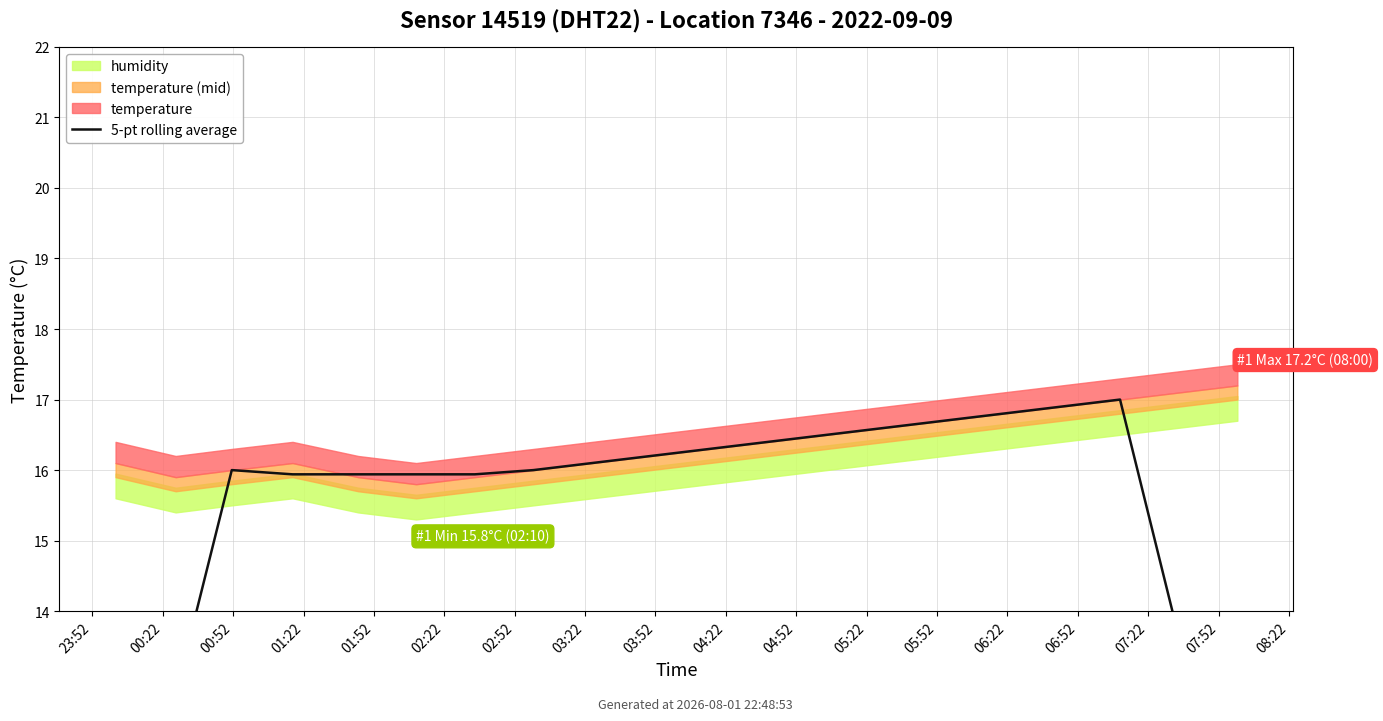

Read the value at 06:22.

16.6